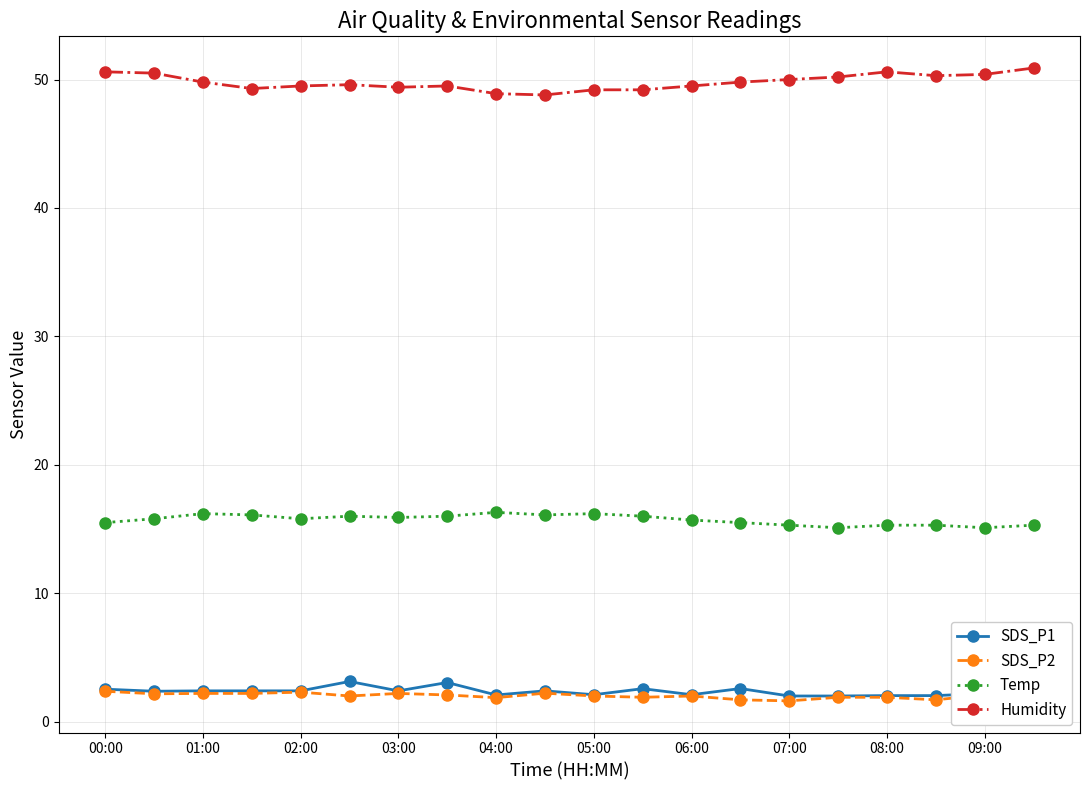

What is the maximum value for Temp?

16.3